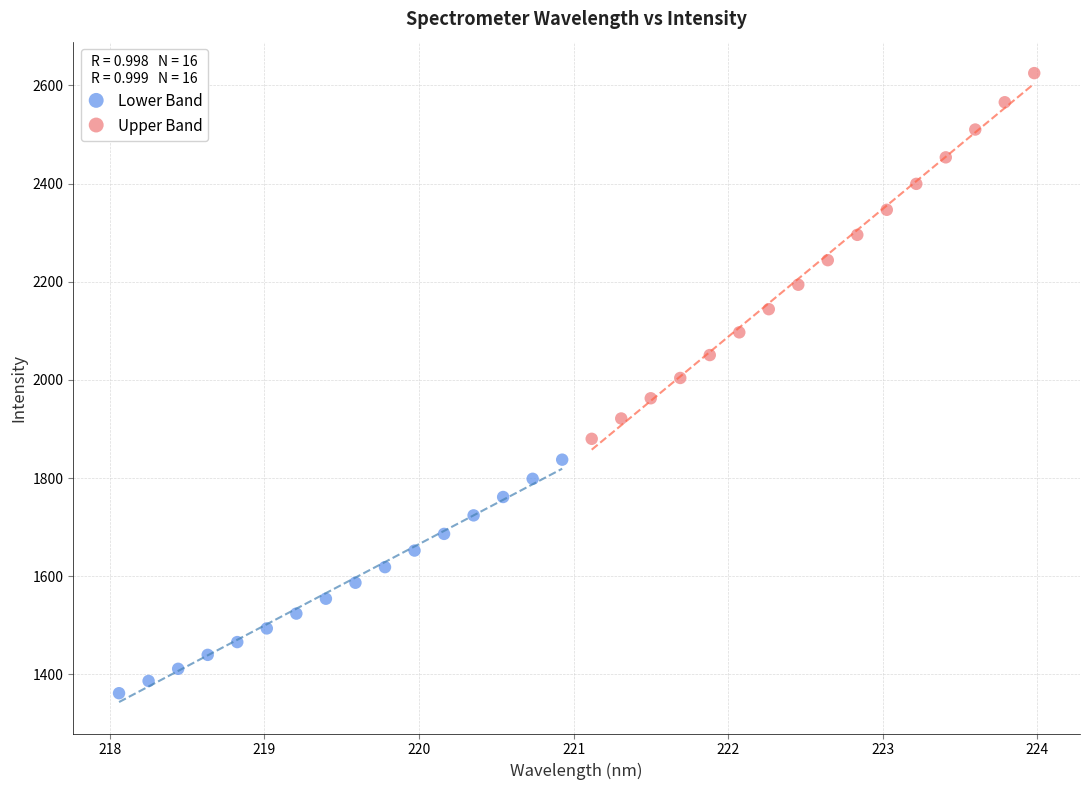

Which series reaches the minimum Y coordinate?

Lower Band